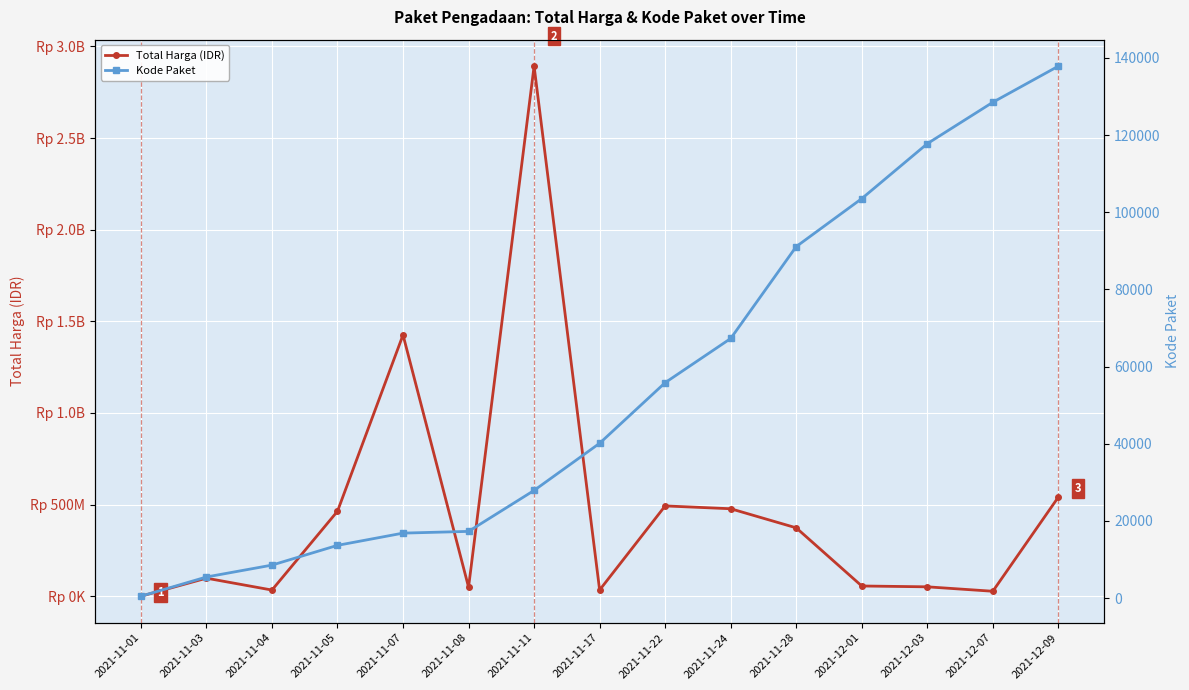

Reading left to right, what are all the values shown in this chart?

Total Harga (IDR): 2021-11-01=333600	2021-11-03=98772570	2021-11-04=34000000	2021-11-05=464002100	2021-11-07=1425867900	2021-11-08=49730040	2021-11-11=2892122000	2021-11-17=34292000	2021-11-22=493000000	2021-11-24=477600000	2021-11-28=373404000	2021-12-01=56152800	2021-12-03=51601000	2021-12-07=27412000	2021-12-09=541071000
Kode Paket: 2021-11-01=464	2021-11-03=5449	2021-11-04=8530	2021-11-05=13652	2021-11-07=16823	2021-11-08=17272	2021-11-11=27891	2021-11-17=40112	2021-11-22=55826	2021-11-24=67279	2021-11-28=91101	2021-12-01=103541	2021-12-03=117783	2021-12-07=128516	2021-12-09=137876